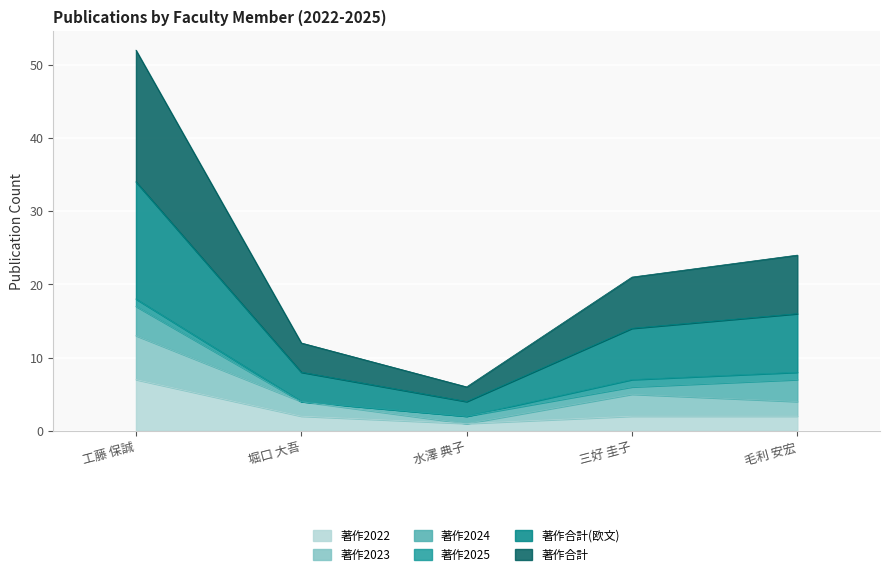

The value of 著作2022 at 工藤 保誠 is 2. True or false?

False